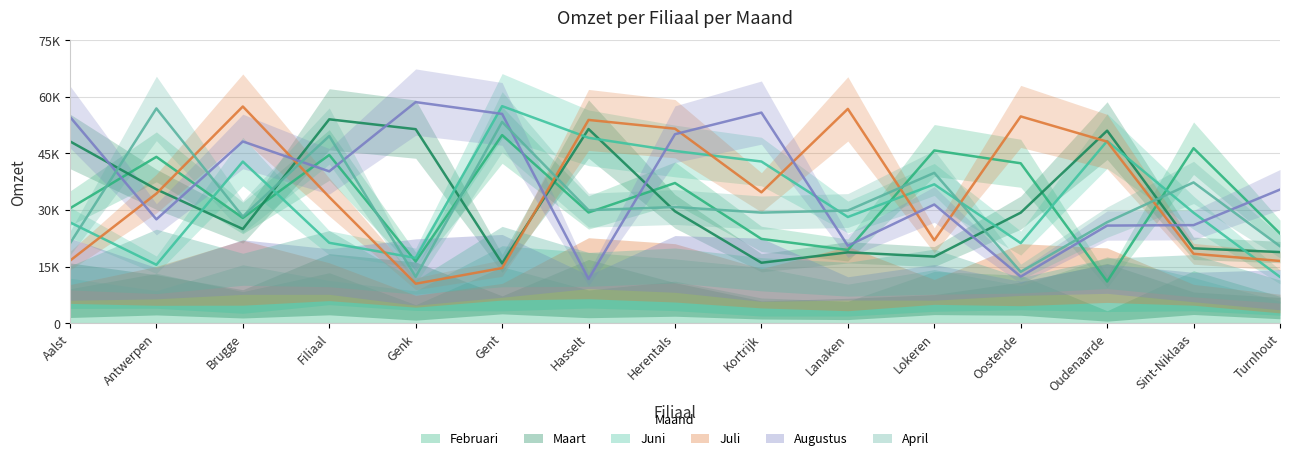

Count the number of categories in the chart.

15